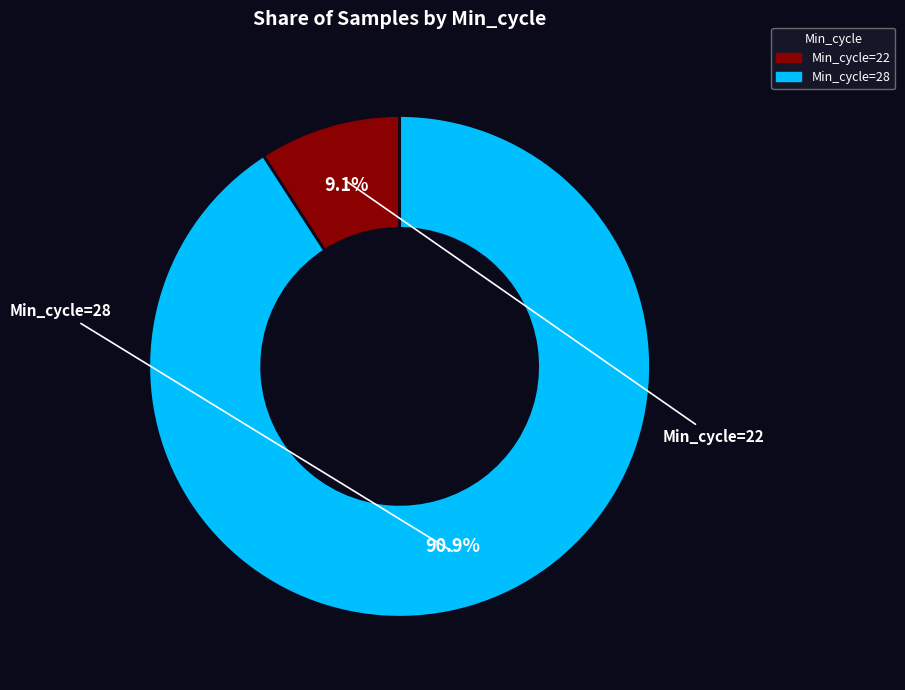

Is there any slice that represents more than half of the pie?

Yes